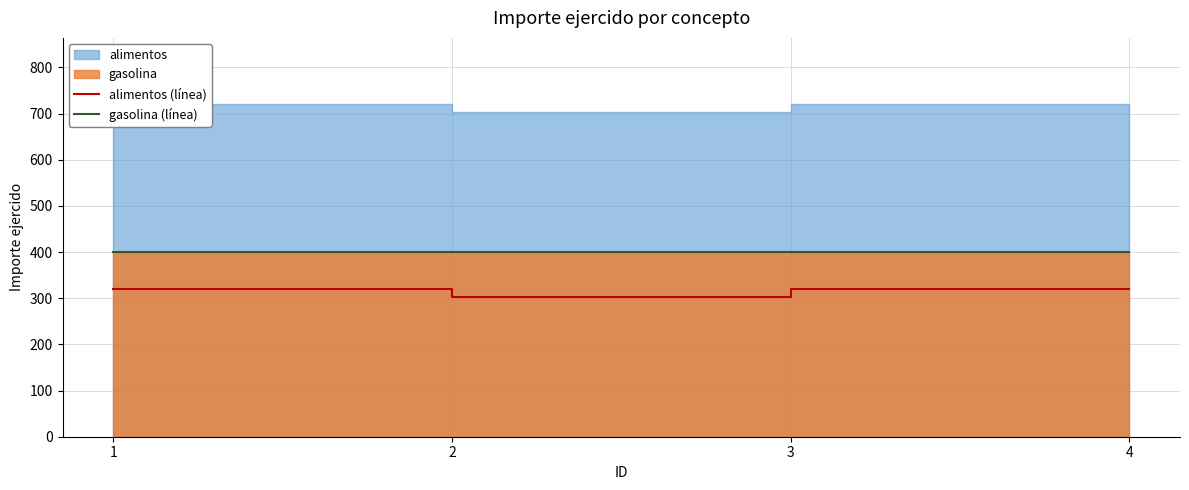

What is the smallest value displayed?

303